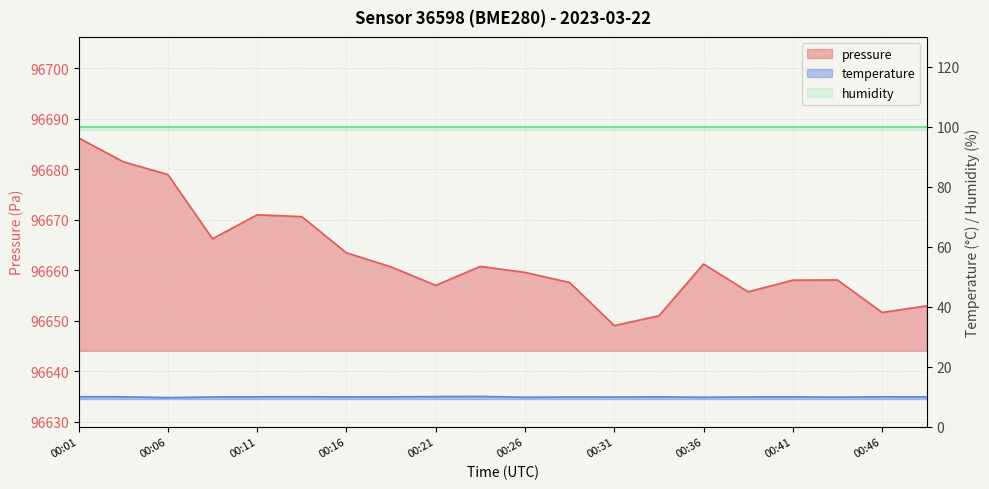

Which category has the lowest value across all series?

00:06